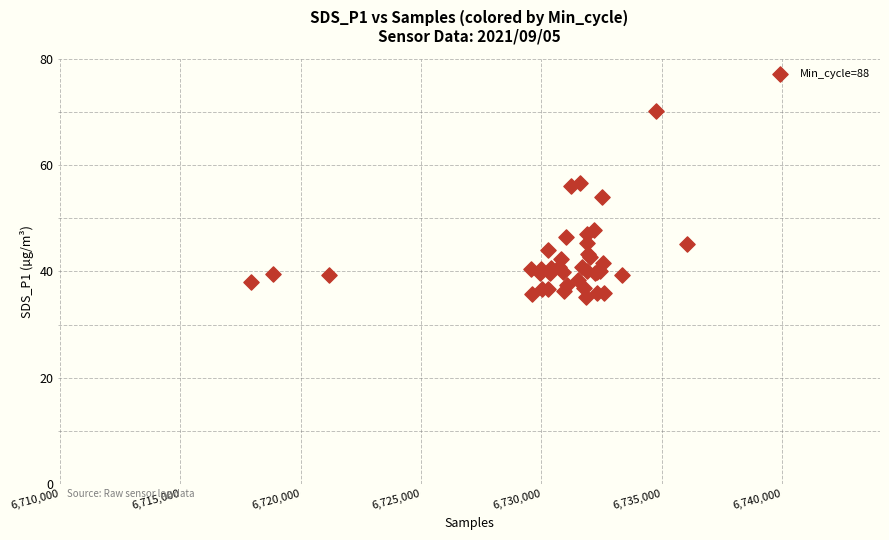

What Y value in the scatter plot is closest to 52?

54.0